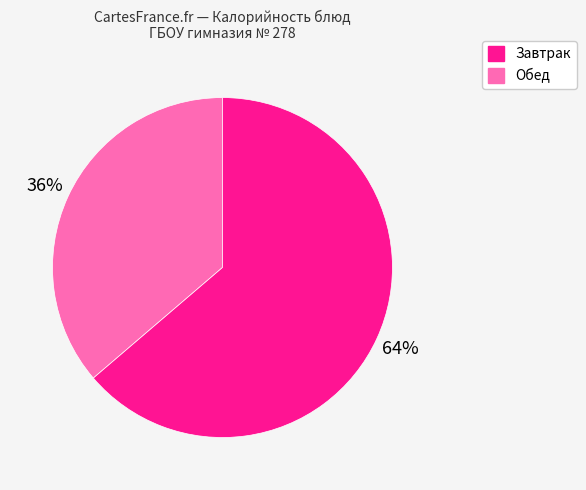

What is the smallest slice in the pie chart?

Завтрак